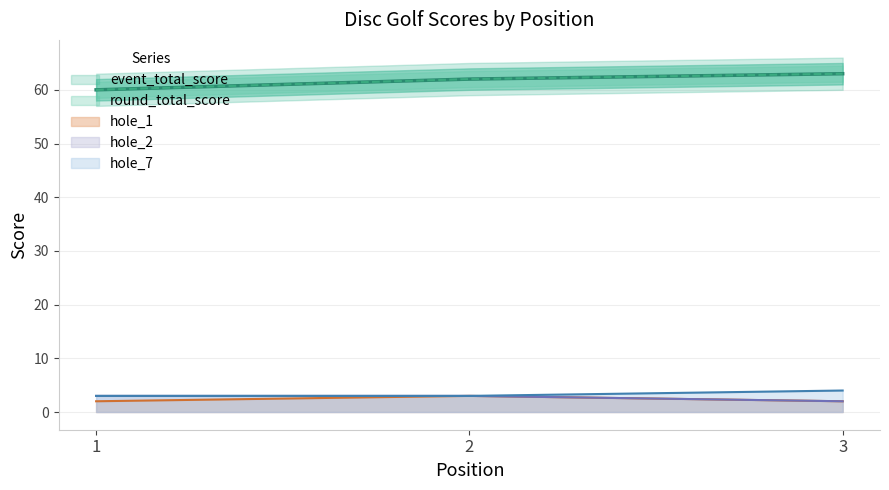

At which label does round_total_score reach its peak?

3